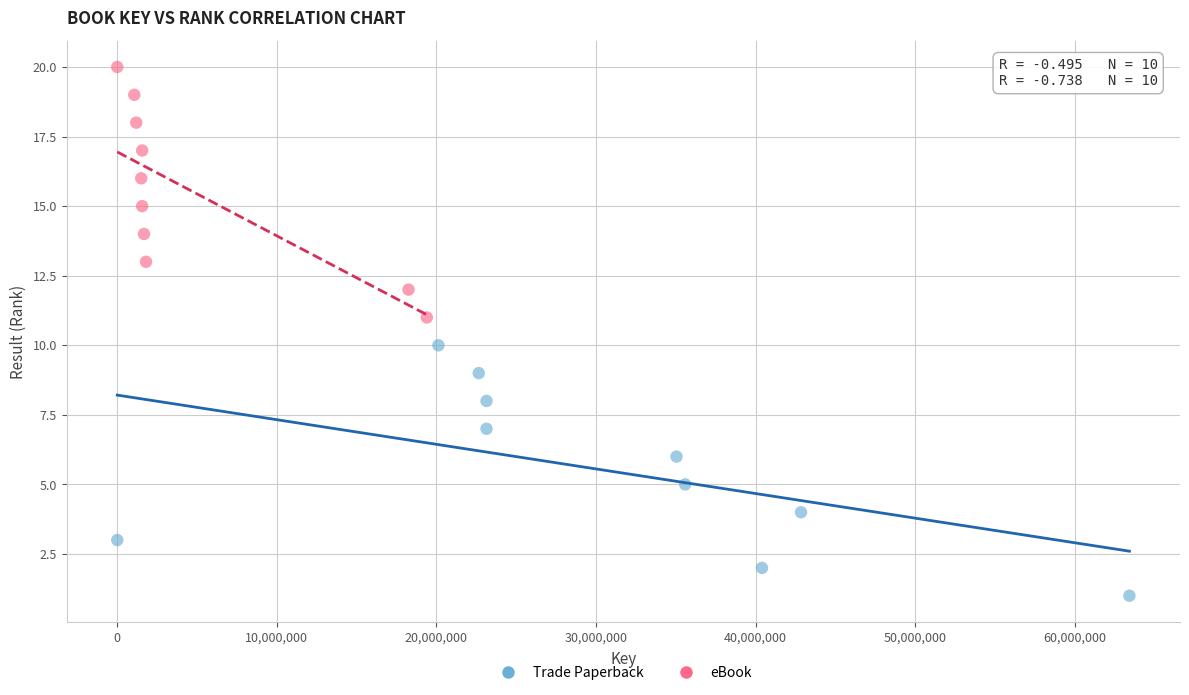

Which series reaches the maximum Y coordinate?

eBook